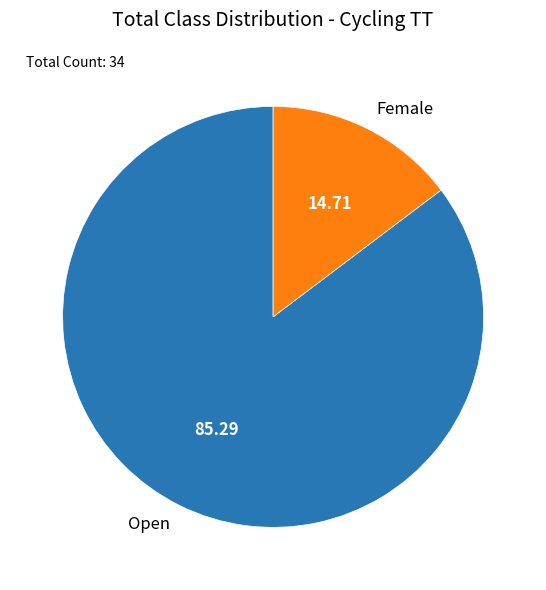

Rank the categories by value from lowest to highest.

Female, Open